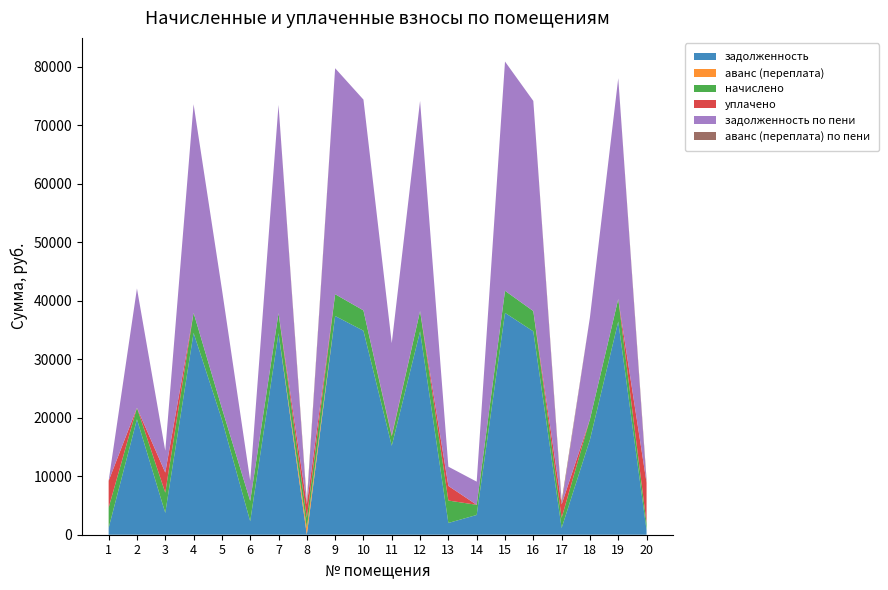

Reading left to right, what are all the values shown in this chart?

задолженность: 1157.6	19735.7	3730.6	34497.2	19682.0	2299.6	34443.8	0.0	37385.5	34871.6	15201.2	34764.6	2011.1	3377.7	37920.3	34764.6	1145.8	16247.8	36449.5	781.4
аванс (переплата): 0.0	0.0	0.0	0.0	0.0	0.0	0.0	1153.1	0.0	0.0	0.0	0.0	0.0	0.0	0.0	0.0	0.0	0.0	0.0	0.0
начислено: 3473.8	1966.0	3457.9	3436.6	1960.7	3473.8	3431.2	1731.6	3724.3	3473.8	1609.0	3463.2	3830.8	1736.9	3777.6	3463.2	1731.6	3495.2	3846.8	1205.6
уплачено: 4584.0	0.0	3439.7	0.0	0.0	0.0	0.0	2308.0	0.0	0.0	194.0	0.0	2500.0	0.0	0.0	0.0	2301.0	0.0	0.0	6907.5
задолженность по пени: 0.6	20391.1	3724.9	35642.8	20335.6	3457.6	35587.5	0.0	38626.9	36029.6	15737.6	35919.0	3288.1	3956.7	39179.5	35919.0	0.0	17412.8	37731.8	0.0
аванс (переплата) по пени: 0.0	0.0	0.0	0.0	0.0	0.0	0.0	575.9	0.0	0.0	0.0	0.0	0.0	0.0	0.0	0.0	578.0	0.0	0.0	568.3